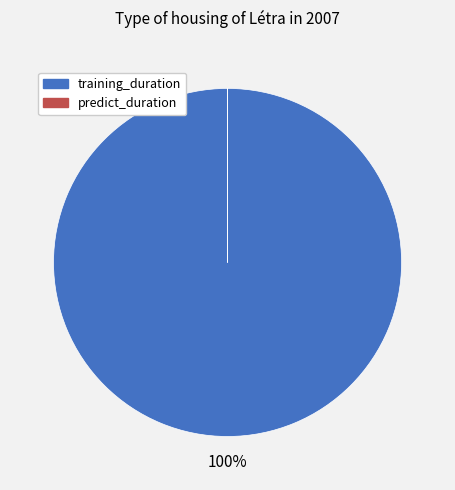

Is training_duration the majority of the pie?

Yes